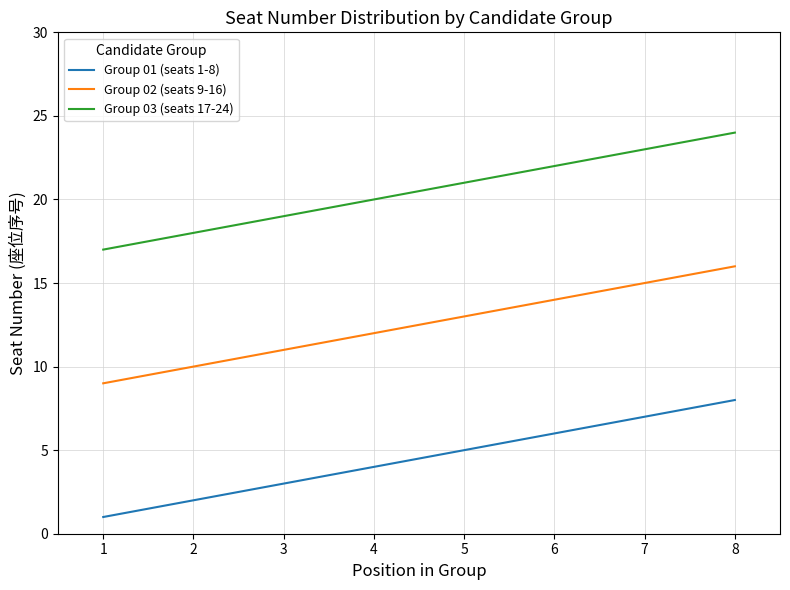

What are all the series names shown in the legend?

Group 01 (seats 1-8), Group 02 (seats 9-16), Group 03 (seats 17-24)